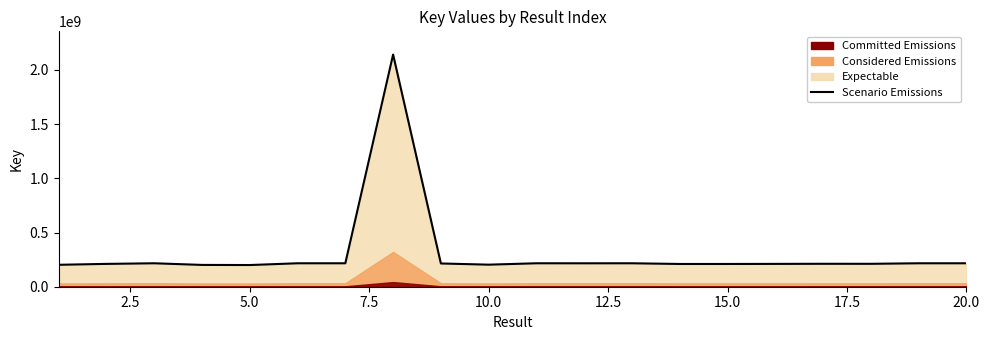

True or false: the data shows 51435733 at 20.0.

False